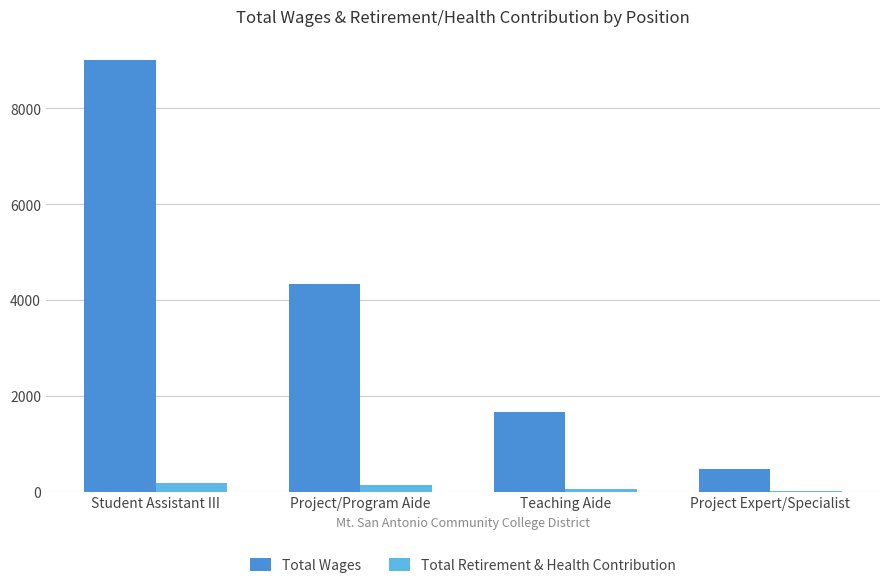

How many data points does each series have?

4